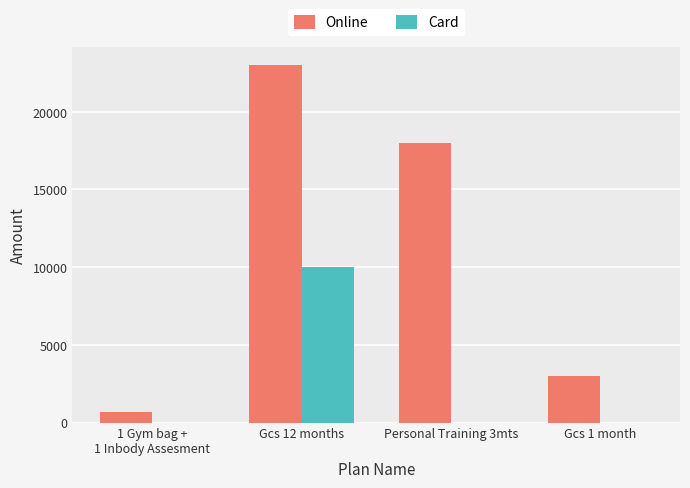

Which category has the highest value across all series?

Gcs 12 months